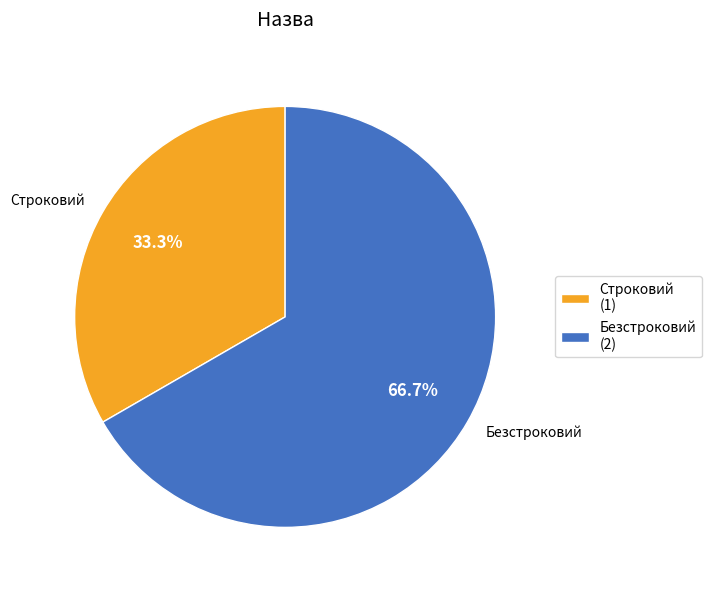

Does Строковий account for over 50% of the chart?

No